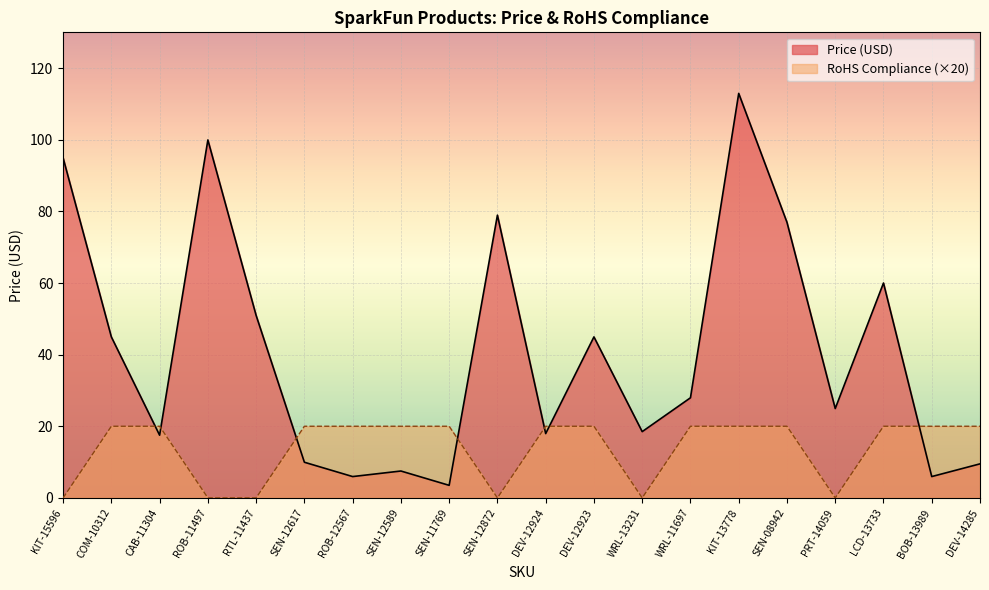

True or false: Price (USD) has more than 0 interior local peaks.

True